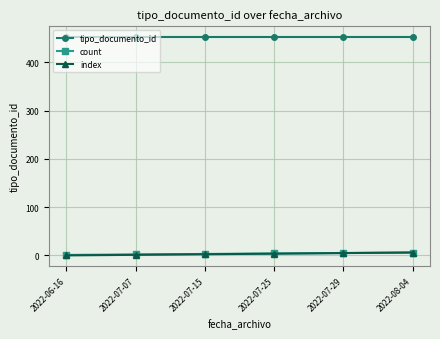

What is the label of the 4th point from the left?

2022-07-25